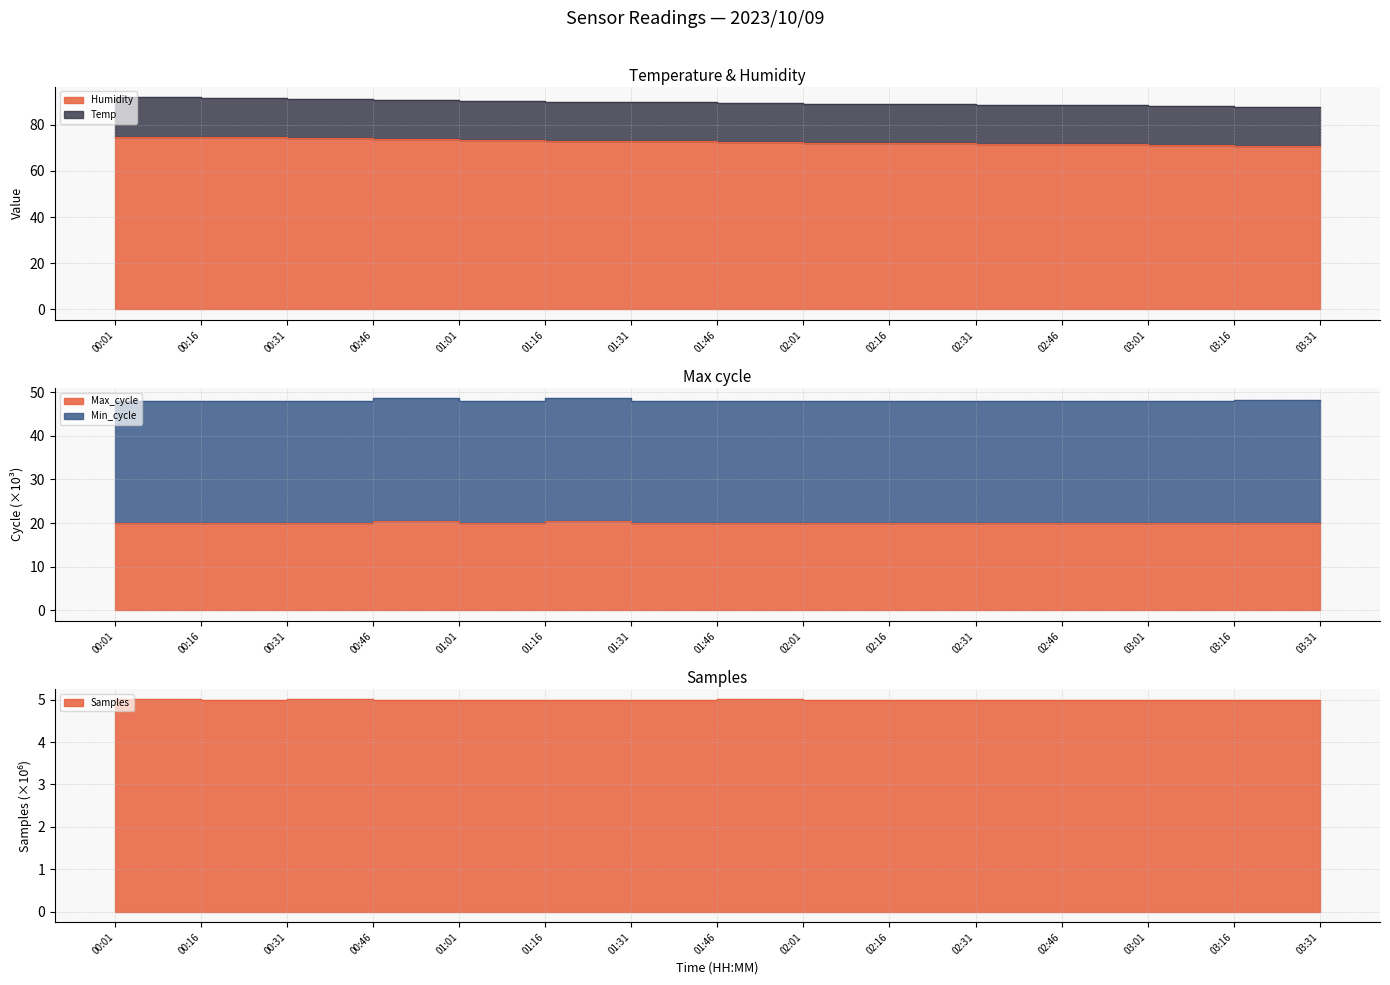

Does the chart have visible grid lines?

Yes